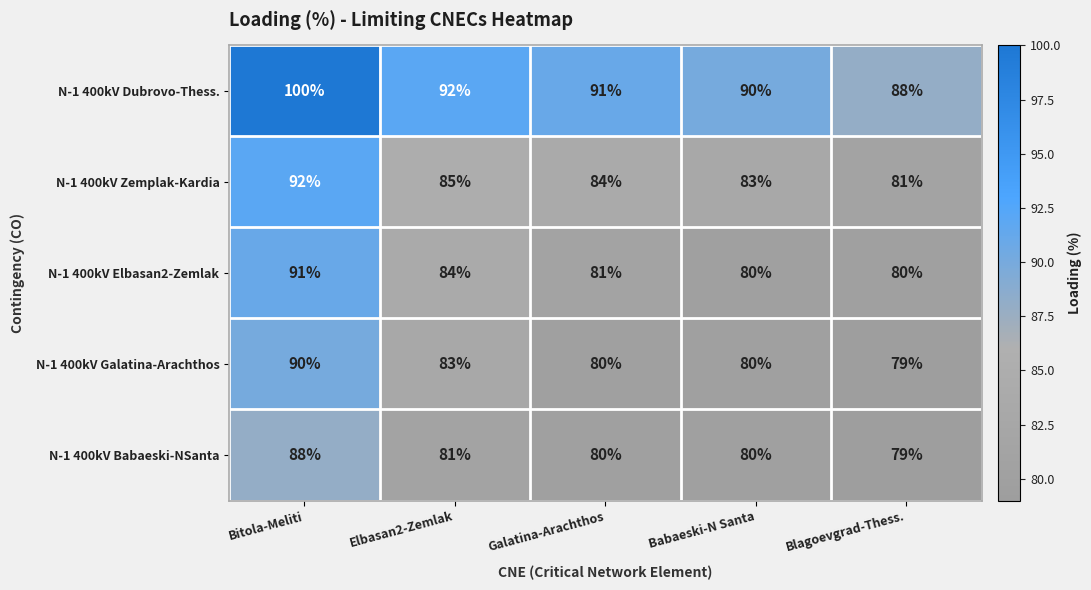

Read the N-1 400kV Dubrovo-Thess. value at Galatina-Arachthos.

91